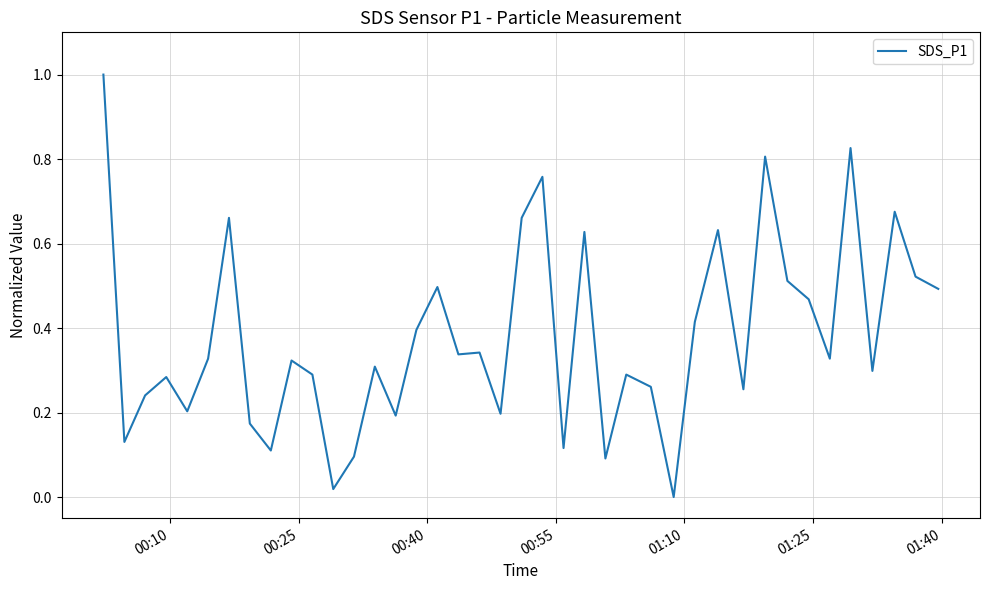

What is the difference between the maximum and minimum values?

1.0